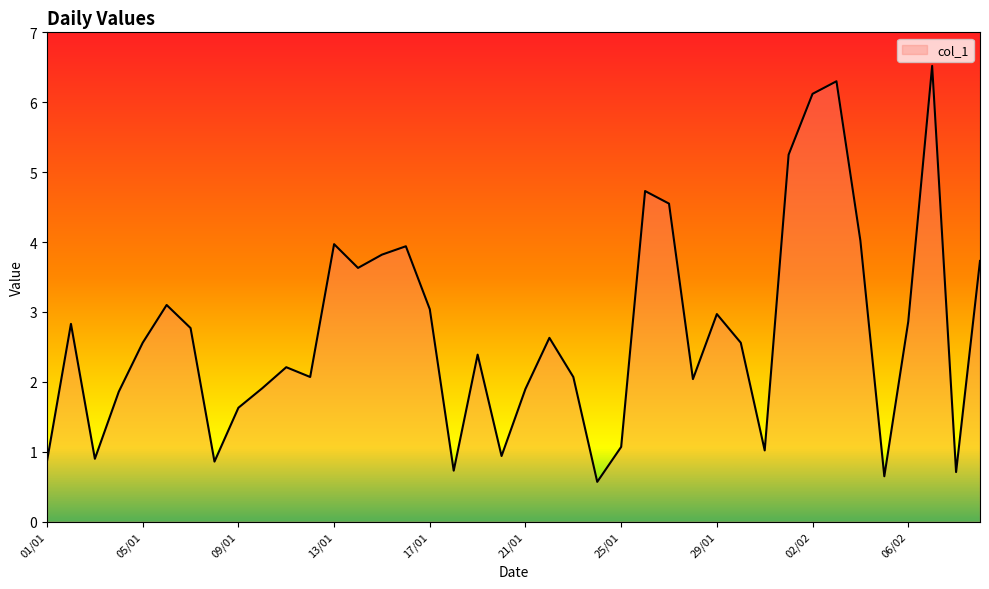

What is the smallest value displayed?

0.6